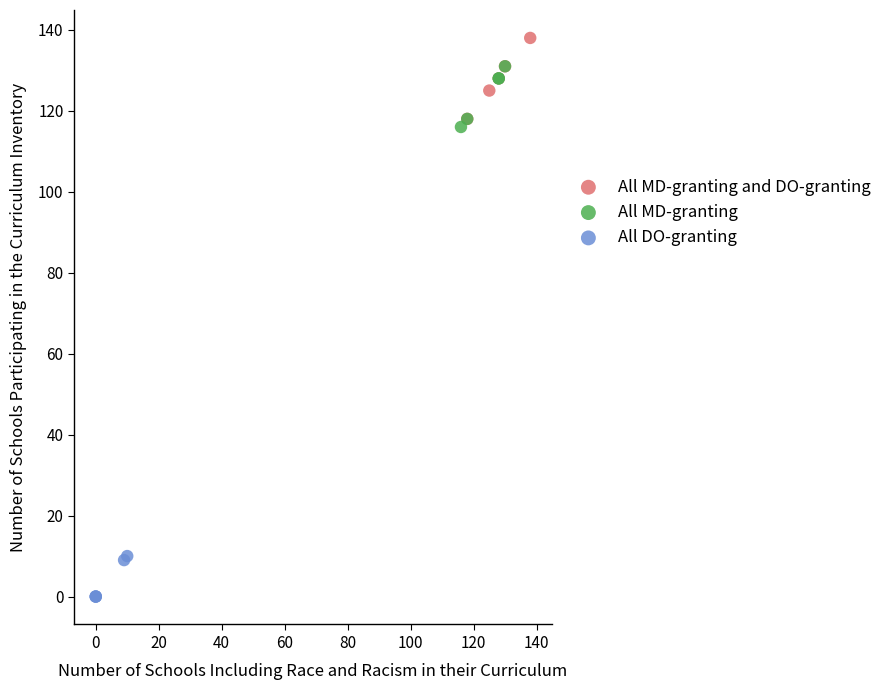

Which series contains the highest Y value?

All MD-granting and DO-granting